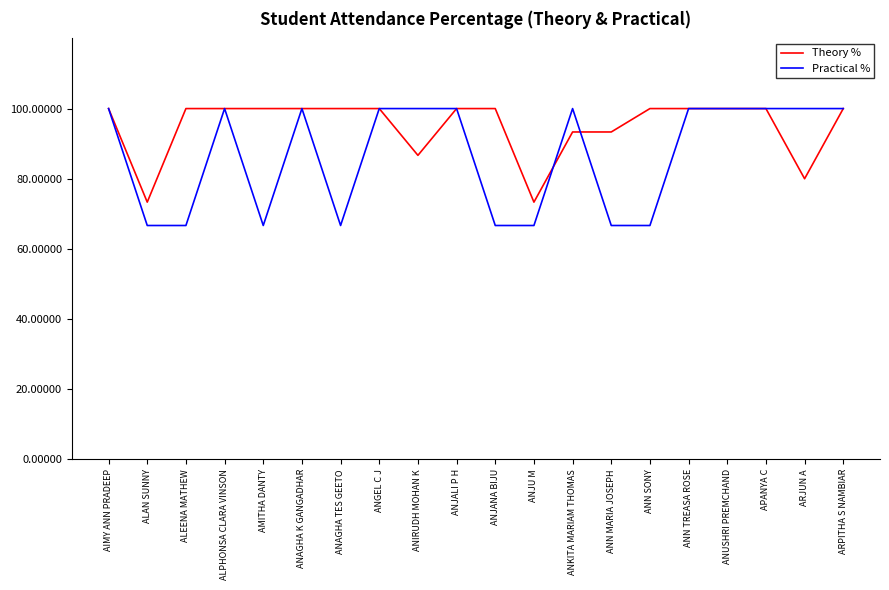

What position from the left is APANYA C?

18